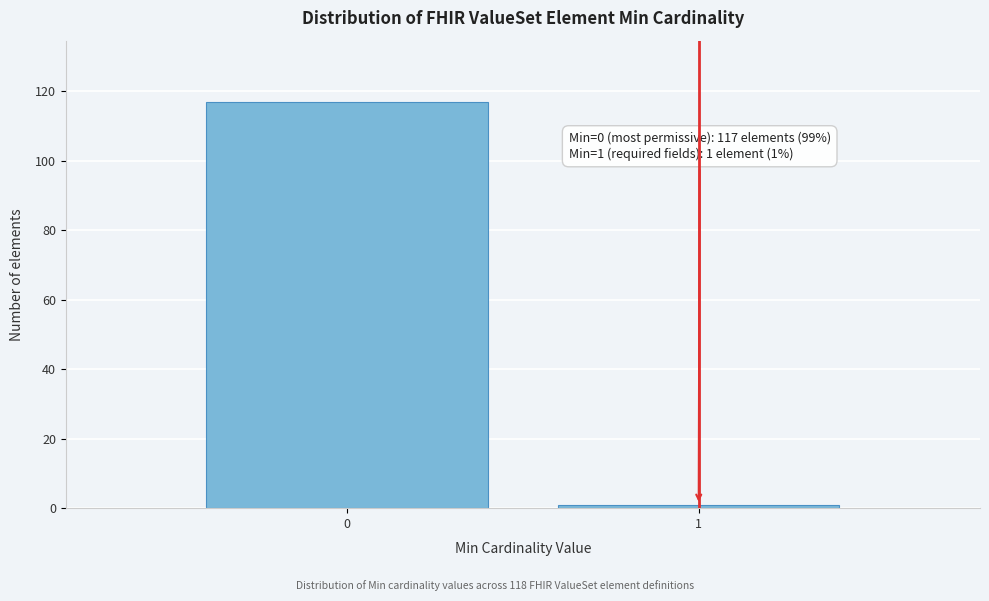

Reading right to left, list all the values displayed in this chart.

1=1	0=117